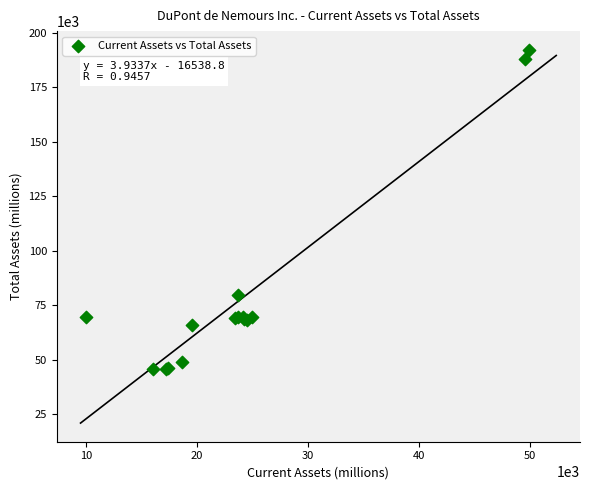

What Y value in the scatter plot is closest to 118819?

79511